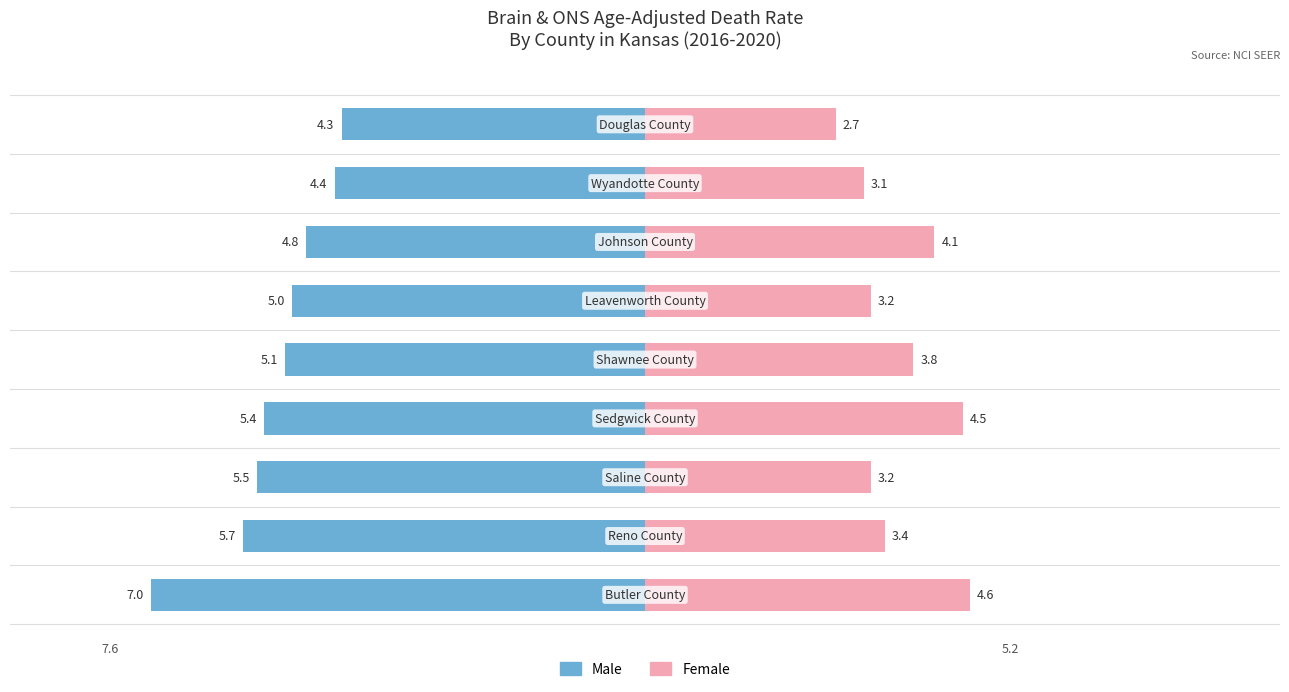

What are all the series names shown in the legend?

Male, Female